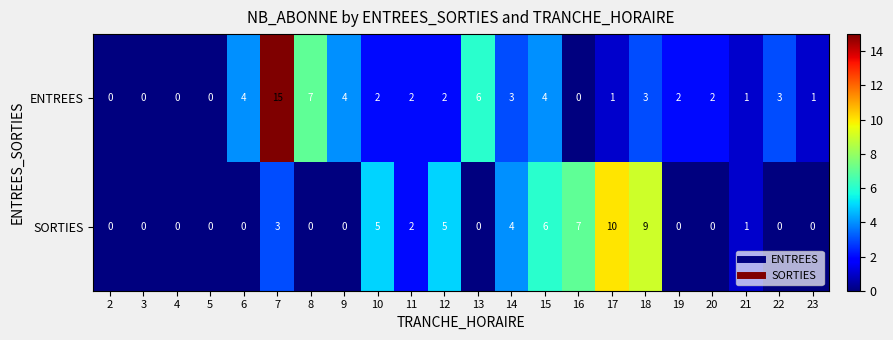

At which label does SORTIES reach its peak?

17